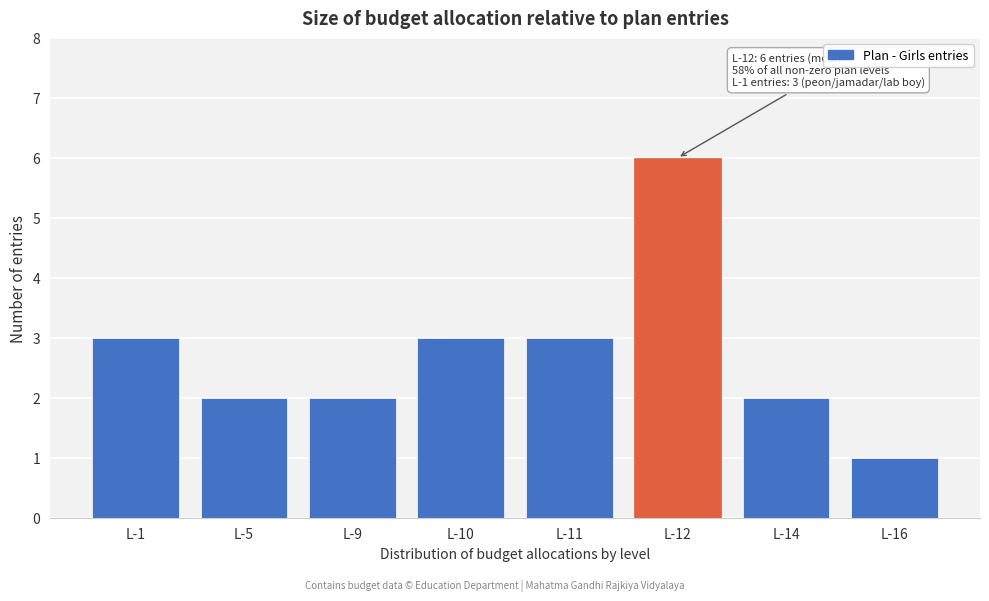

Reading left to right, transcribe all the data shown in this chart.

L-1=3	L-5=2	L-9=2	L-10=3	L-11=3	L-12=6	L-14=2	L-16=1